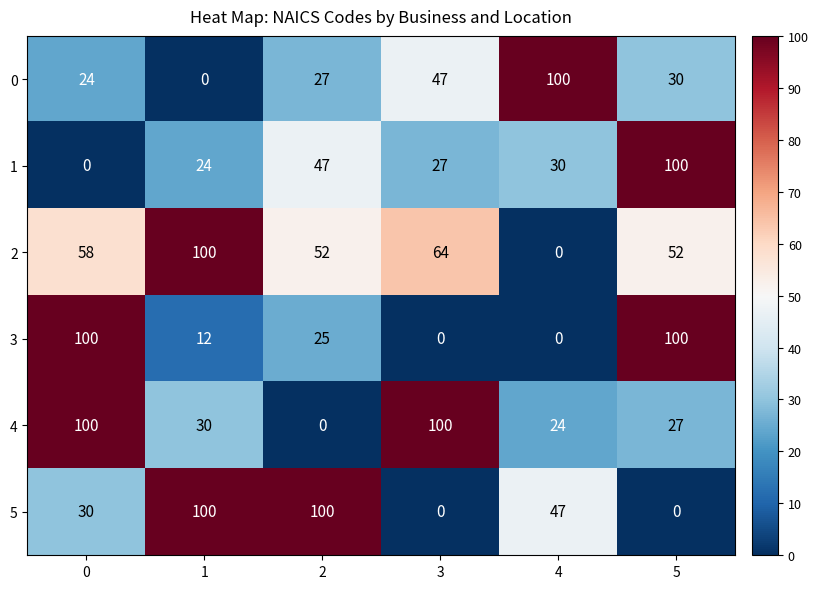

True or false: 2 has a value of 169 at 1.

False